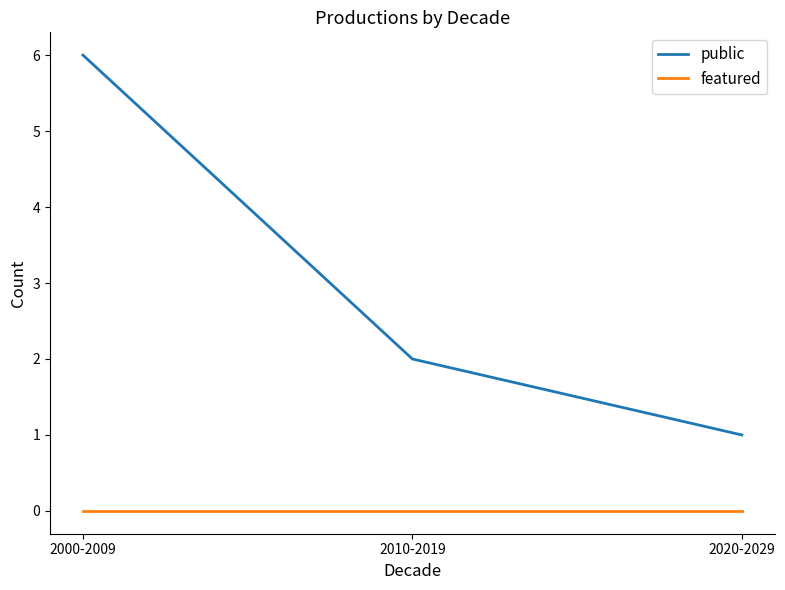

Reading right to left, transcribe all the data shown in this chart.

public: 2020-2029=1	2010-2019=2	2000-2009=6
featured: 2020-2029=0	2010-2019=0	2000-2009=0